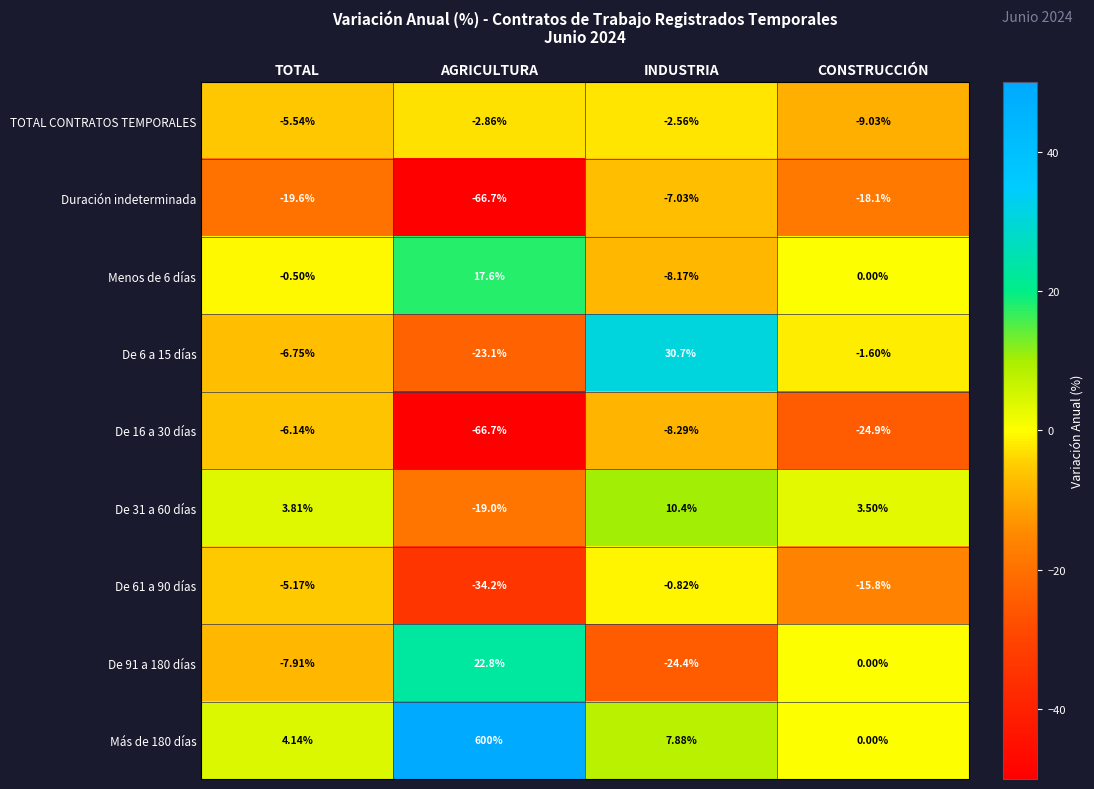

How many positive values does the De 31 a 60 días series have?

3